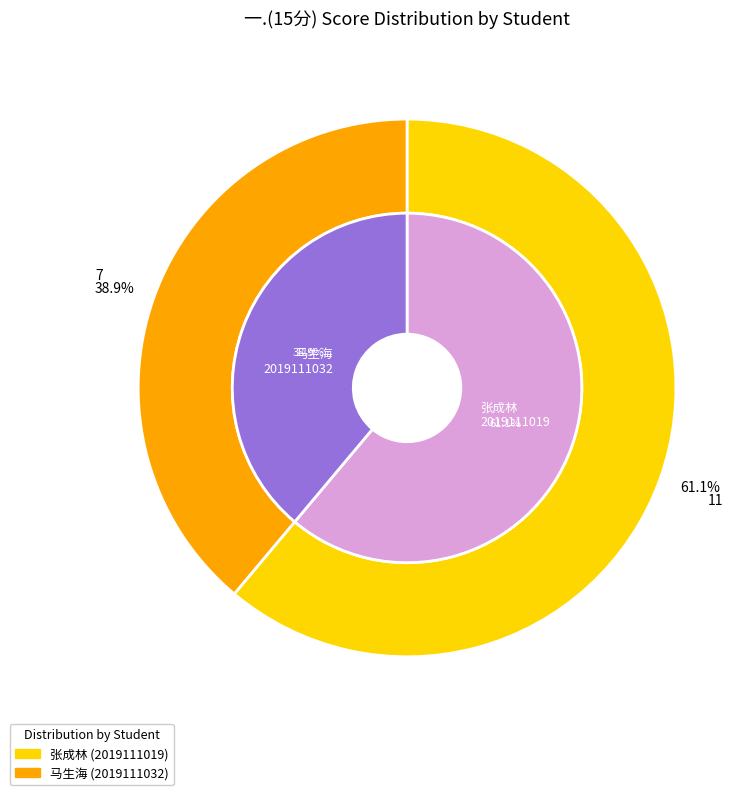

What percentage is the 2019111019 slice, to the nearest percent?

61%